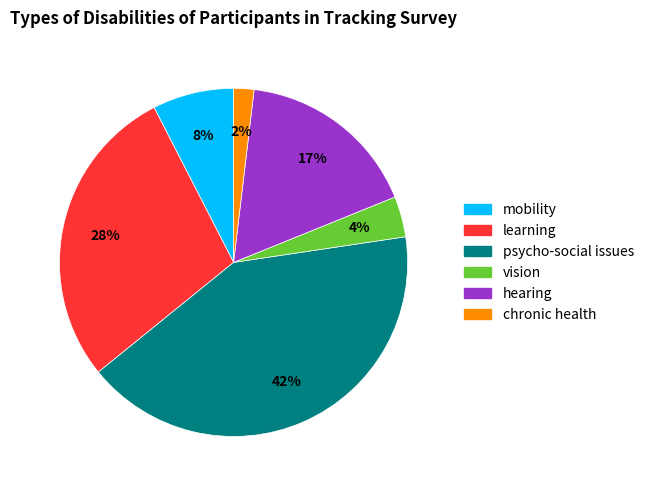

Which slice is the smallest?

chronic health